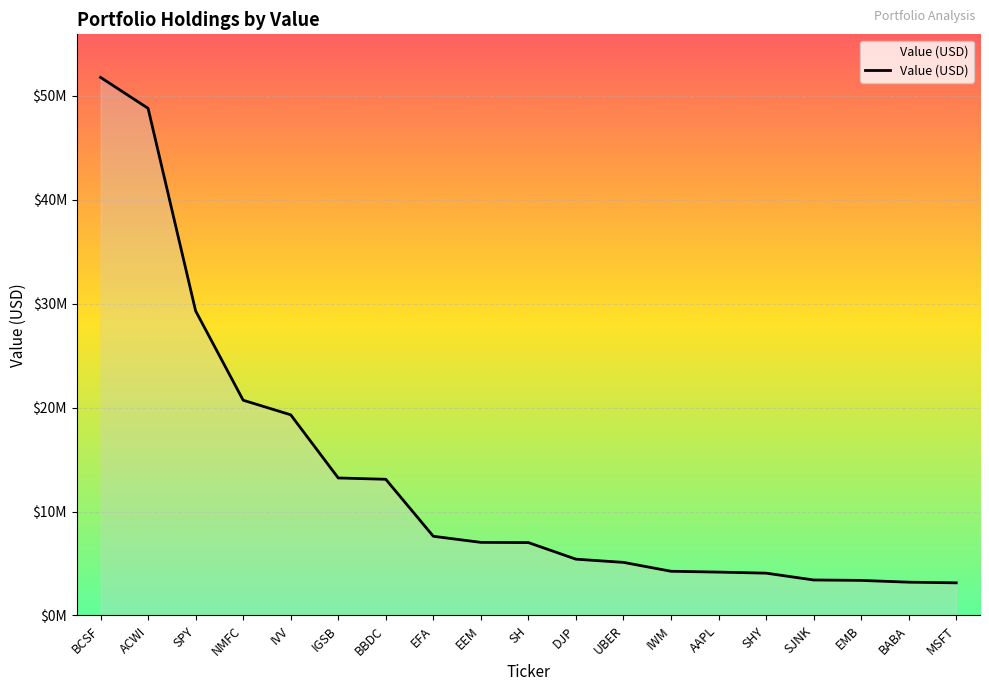

What is the change in value from SJNK to BABA?

-213000